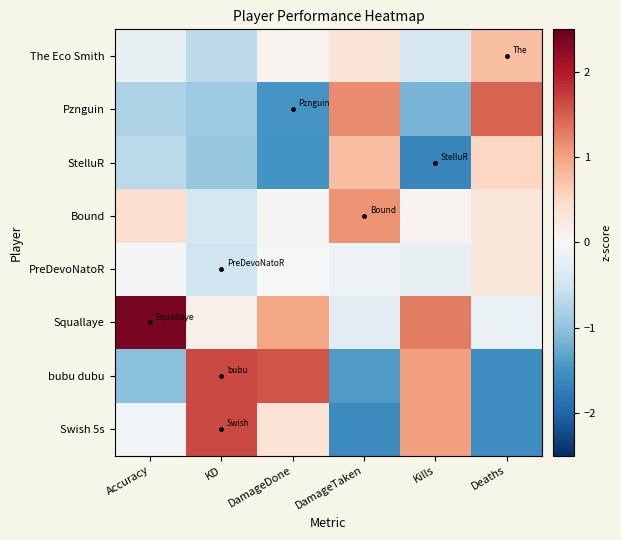

What is the difference between the highest and lowest values at KD?

2.6